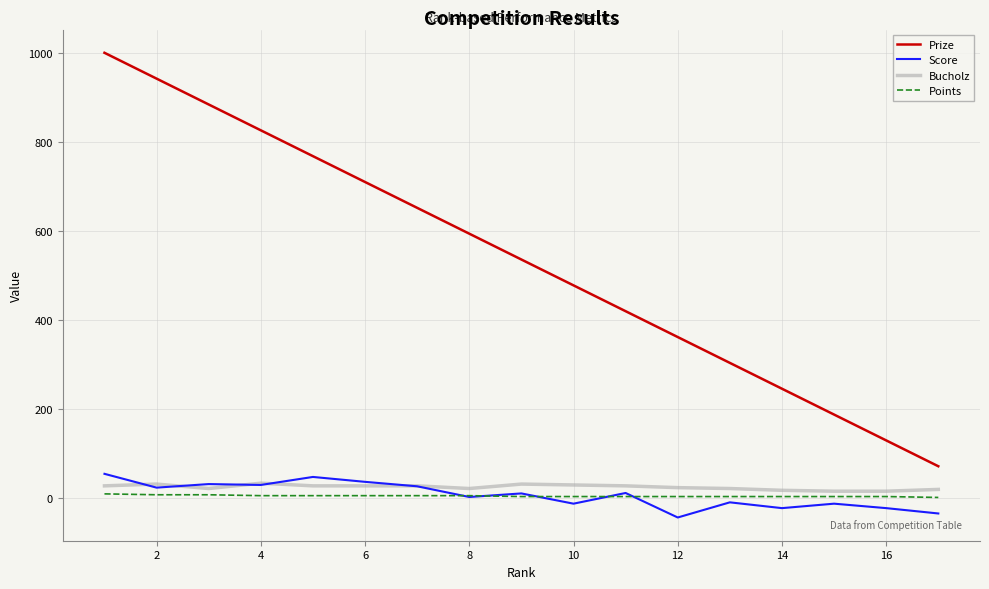

What is the average value of the Points series?

5